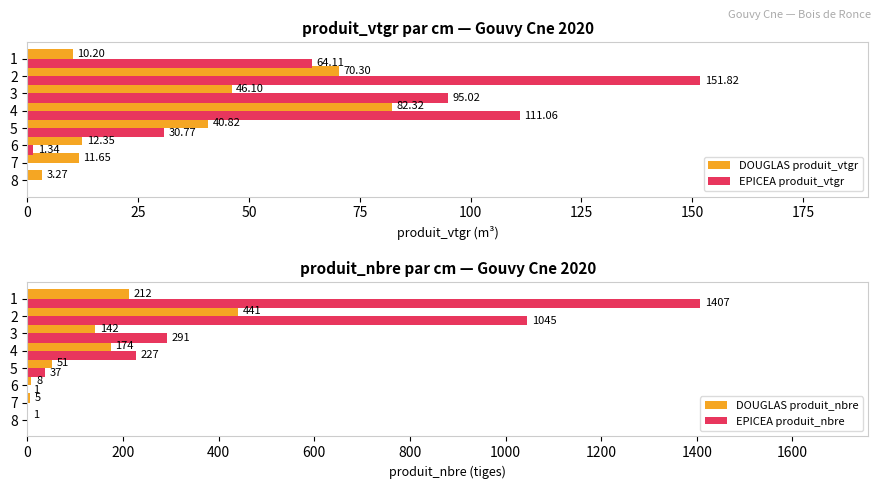

The EPICEA produit_nbre series shows 694 at 8. True or false?

False